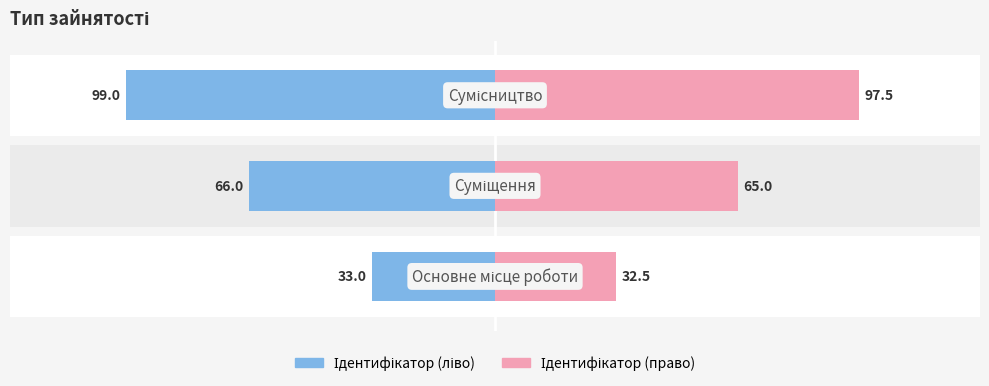

At how many categories does at least one series exceed -55?

3